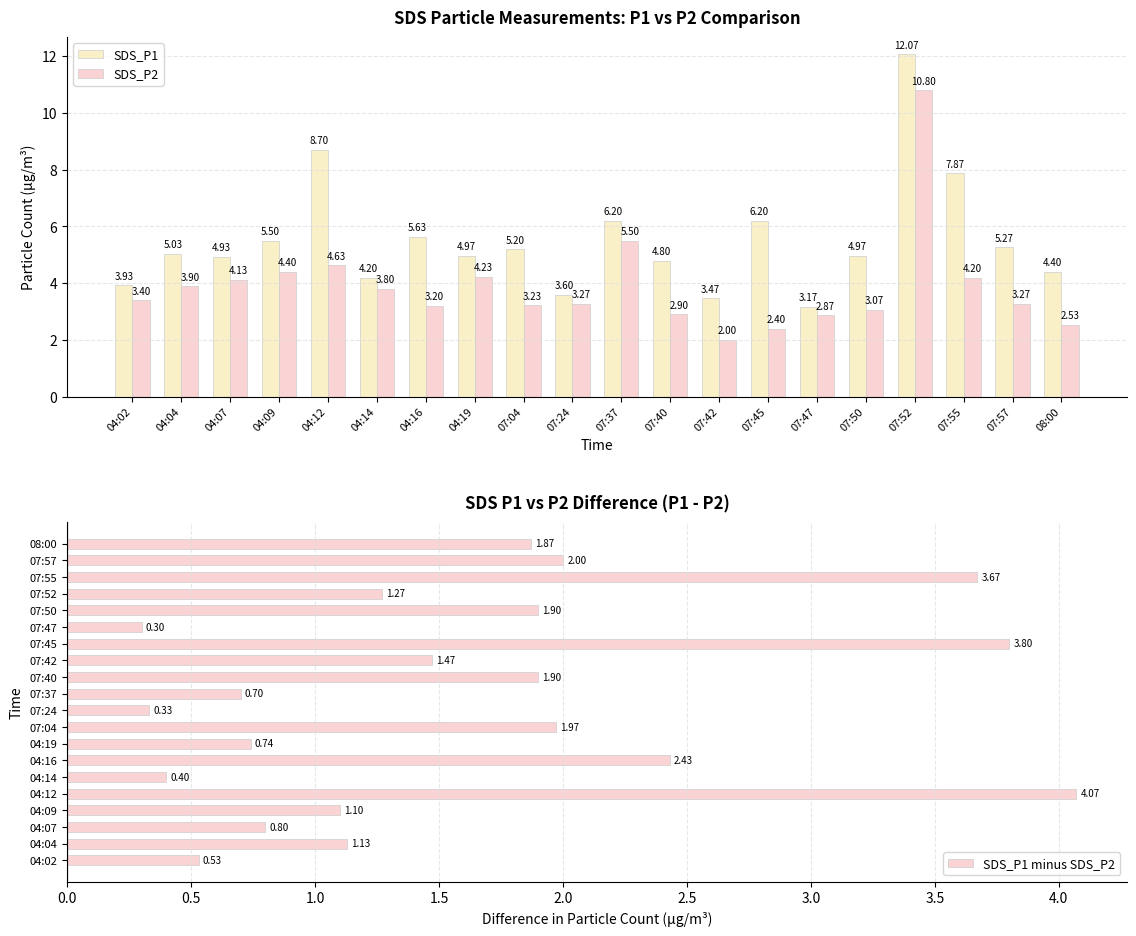

Is the value of SDS_P2 at 07:45 greater than the value of SDS_P1 minus SDS_P2 at 07:52?

Yes